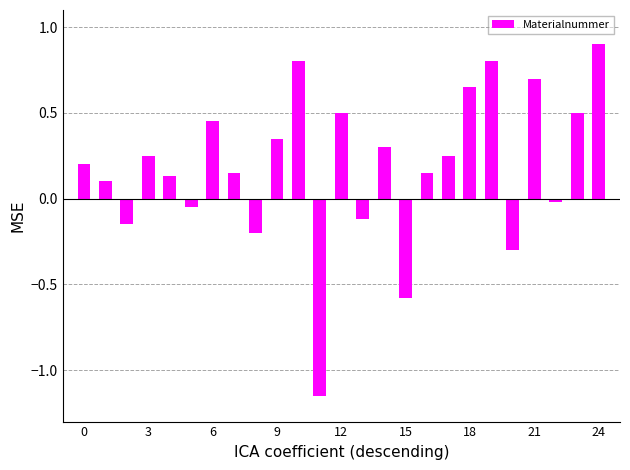

What is the value of the 16th bar from the left?

-0.6